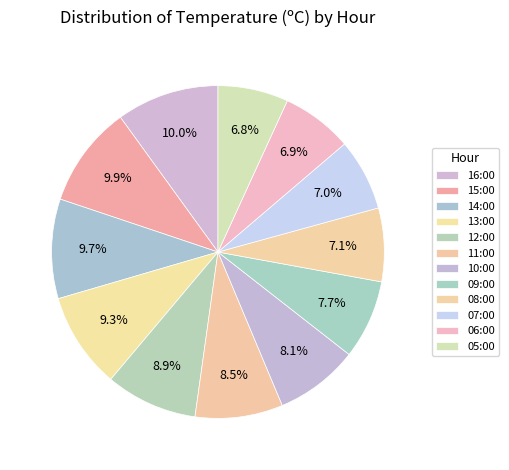

Approximately how many times larger is the value at 08:00 compared to 10:00?

0.9